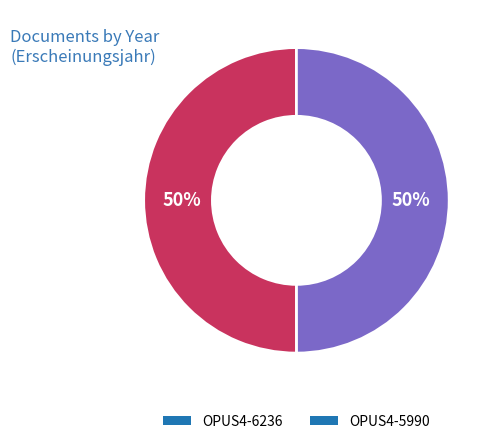

How many segments does this pie chart have?

2